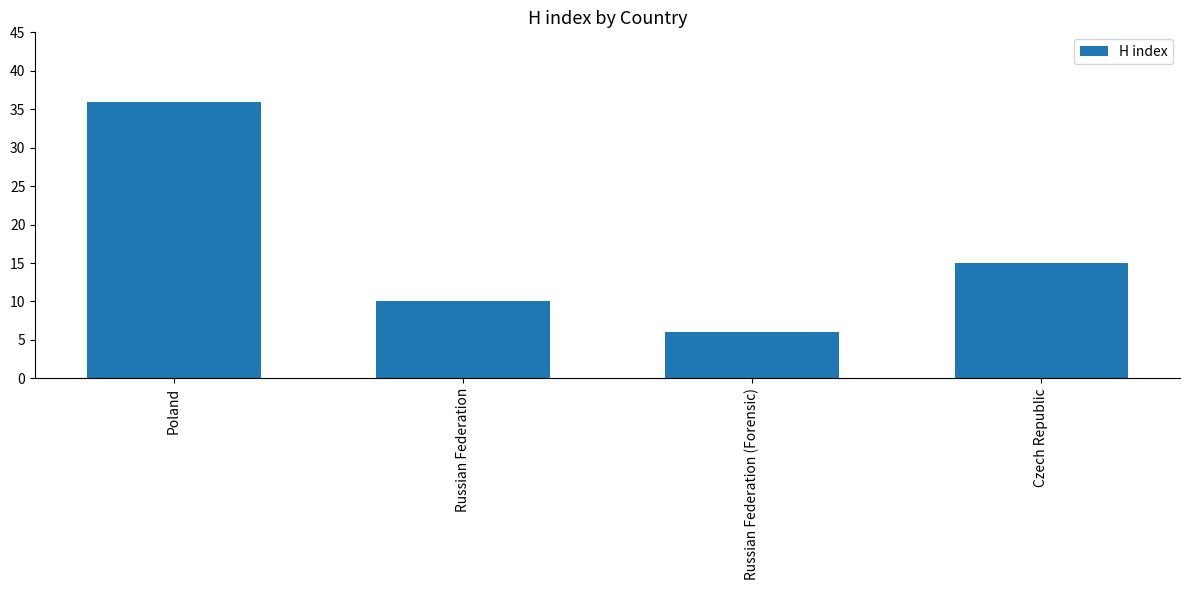

Which label corresponds to the smallest value in the chart?

Russian Federation (Forensic)